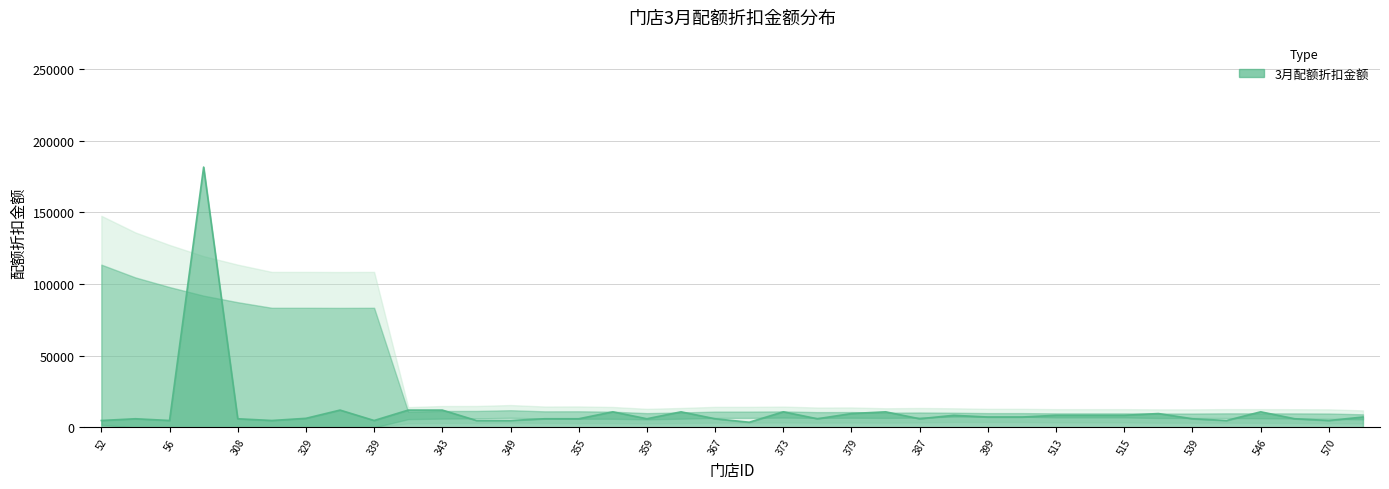

What is the difference between the maximum and minimum values?

177870